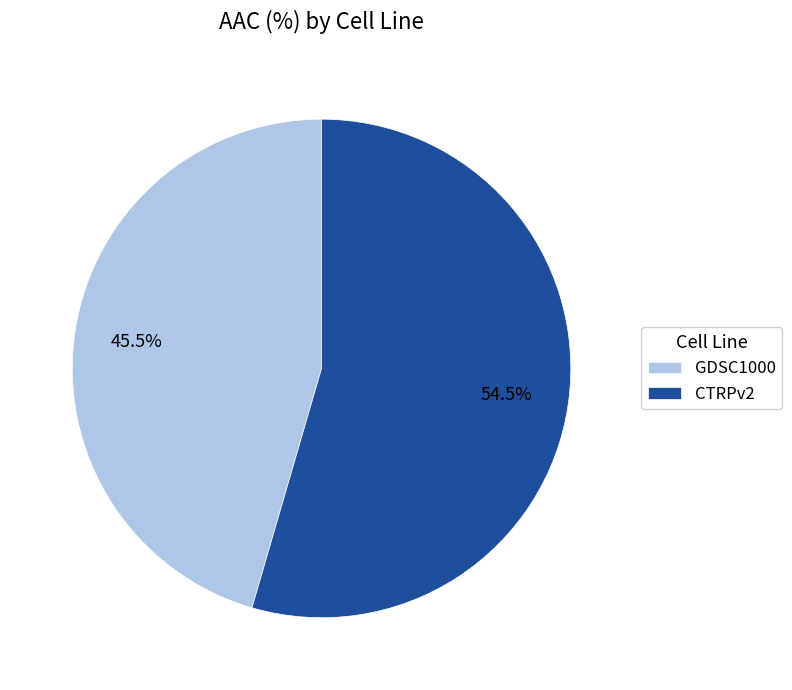

How many segments does this pie chart have?

2